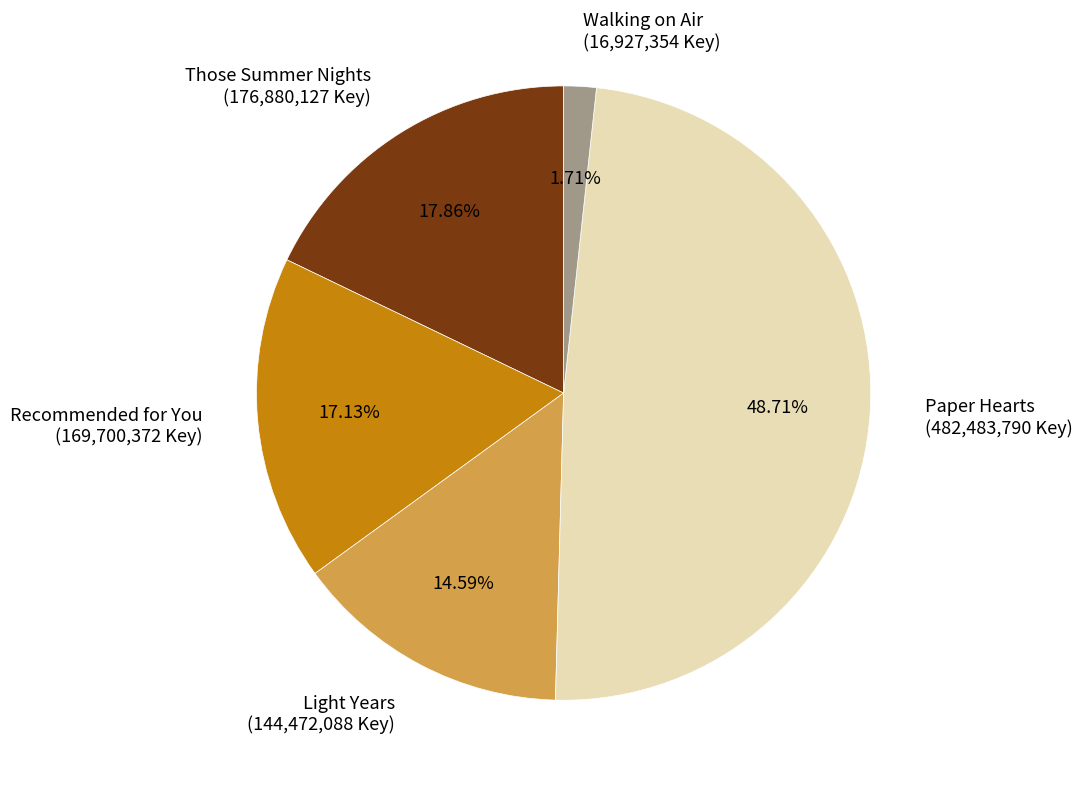

True or false: Those Summer Nights accounts for 18% of the total.

True